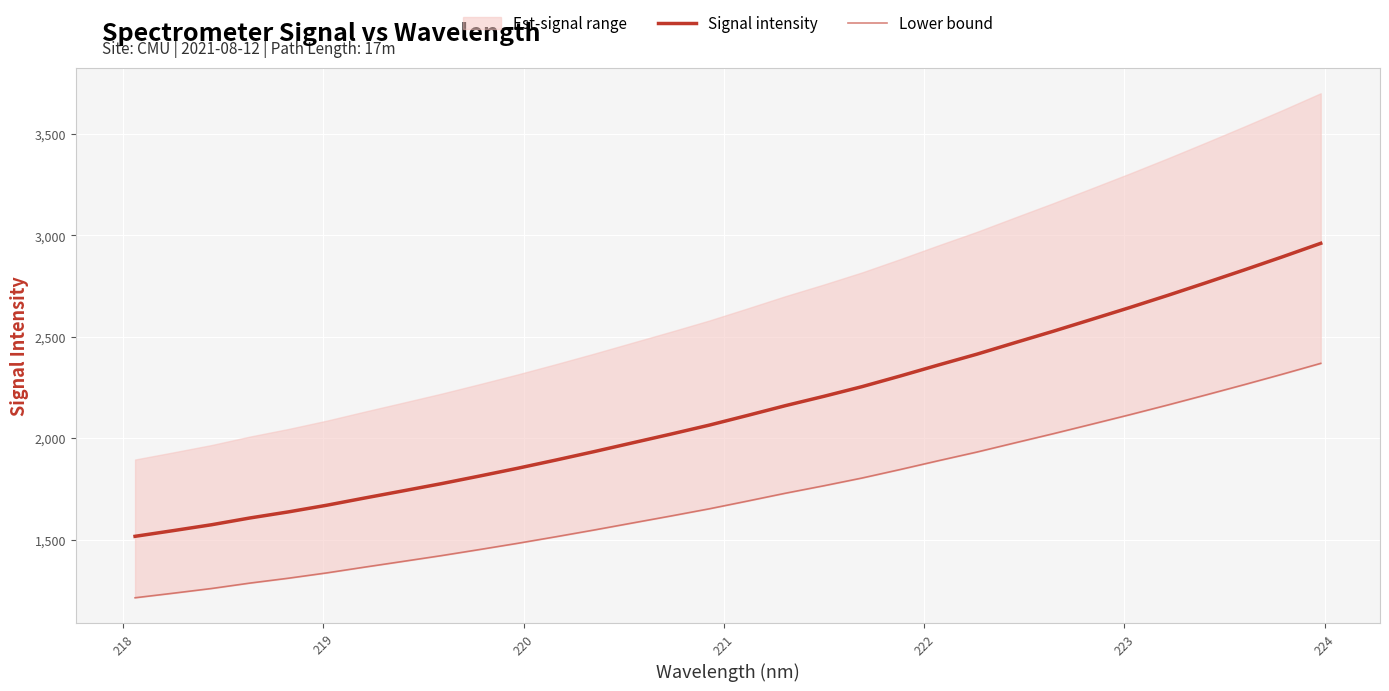

True or false: Lower bound and Signal intensity cross at least once.

False